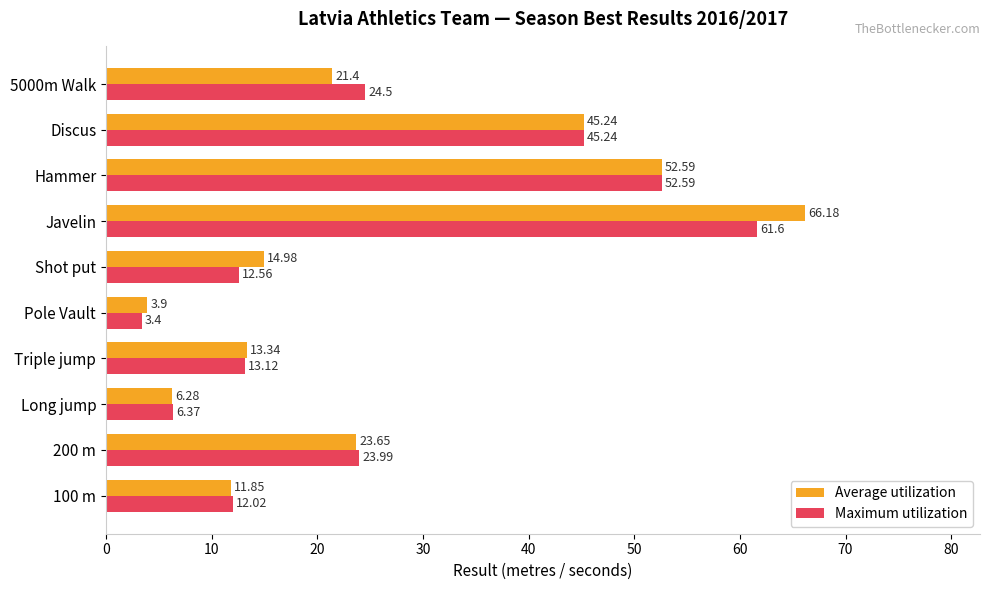

Rank the series at 5000m Walk from highest to lowest value.

Maximum utilization, Average utilization